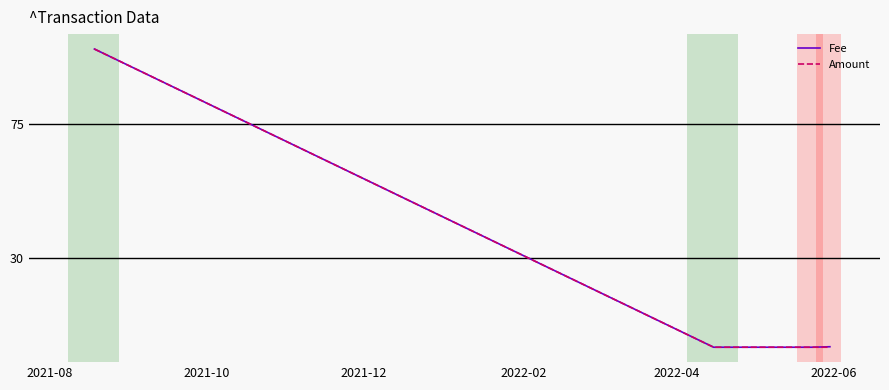

What is the difference between the maximum and second lowest values in the Amount series?

100.0